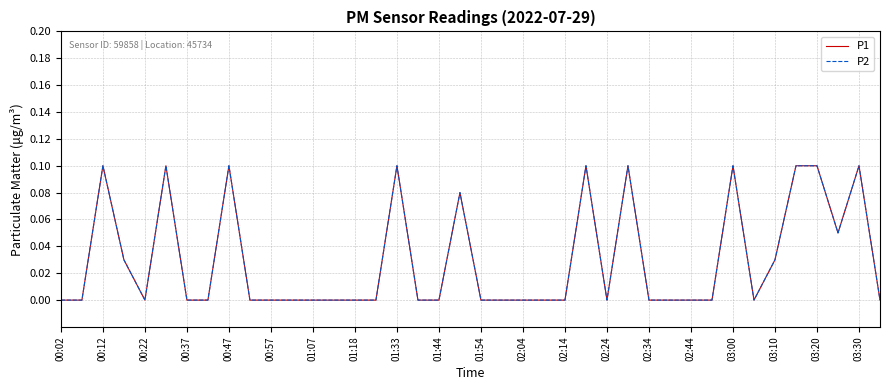

List the series in order of their peak value, lowest first.

P1, P2